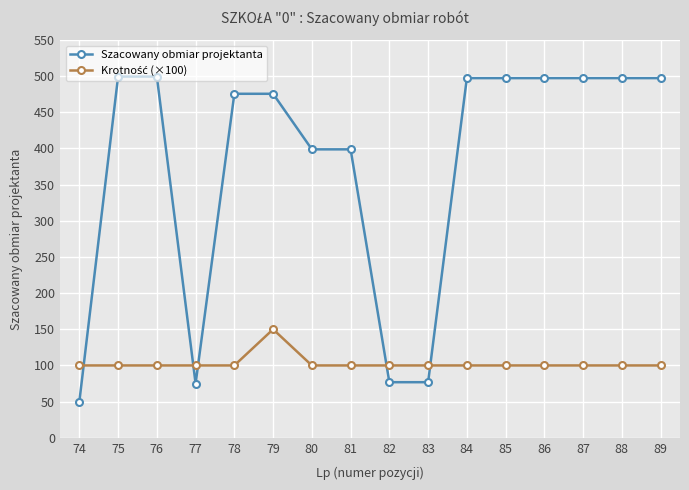

What is the value of the Szacowany obmiar projektanta point at the 15th from the left?

497.3